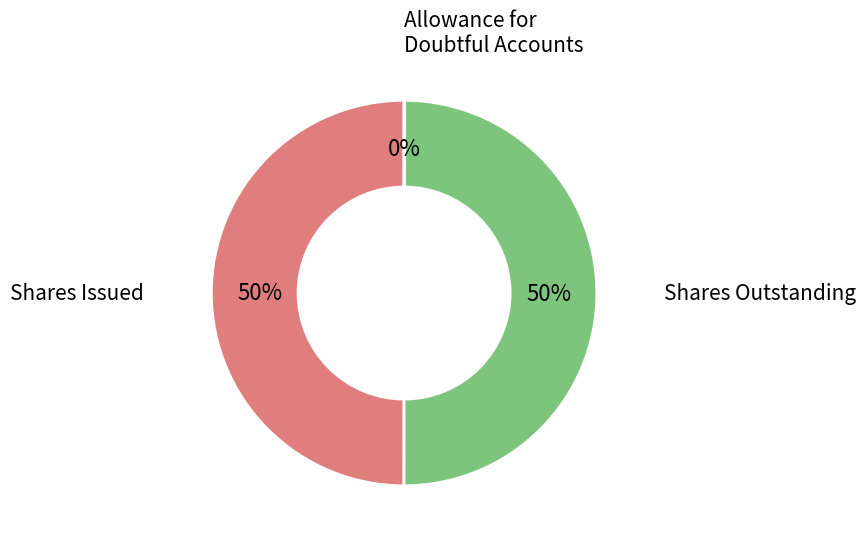

To the nearest percent, what is the difference between the largest and smallest slice percentages?

50%